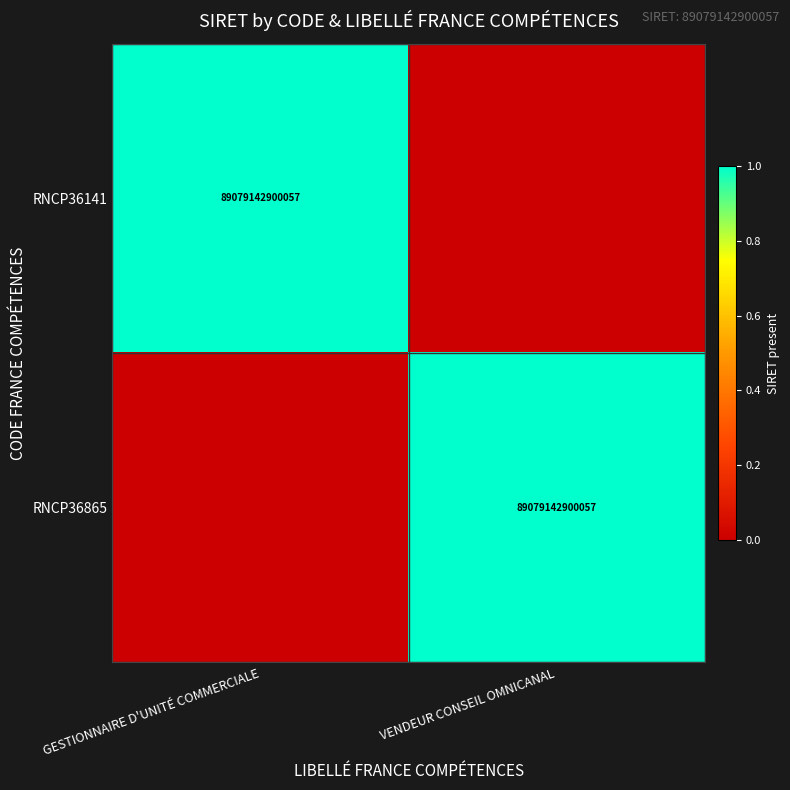

How many distinct data groups are displayed?

2